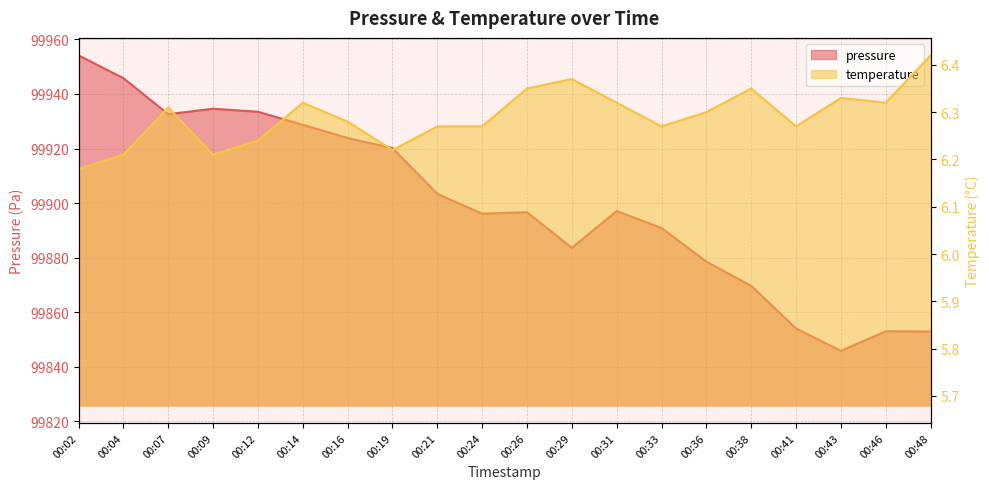

True or false: temperature has a value of 2.4 at 00:26.

False